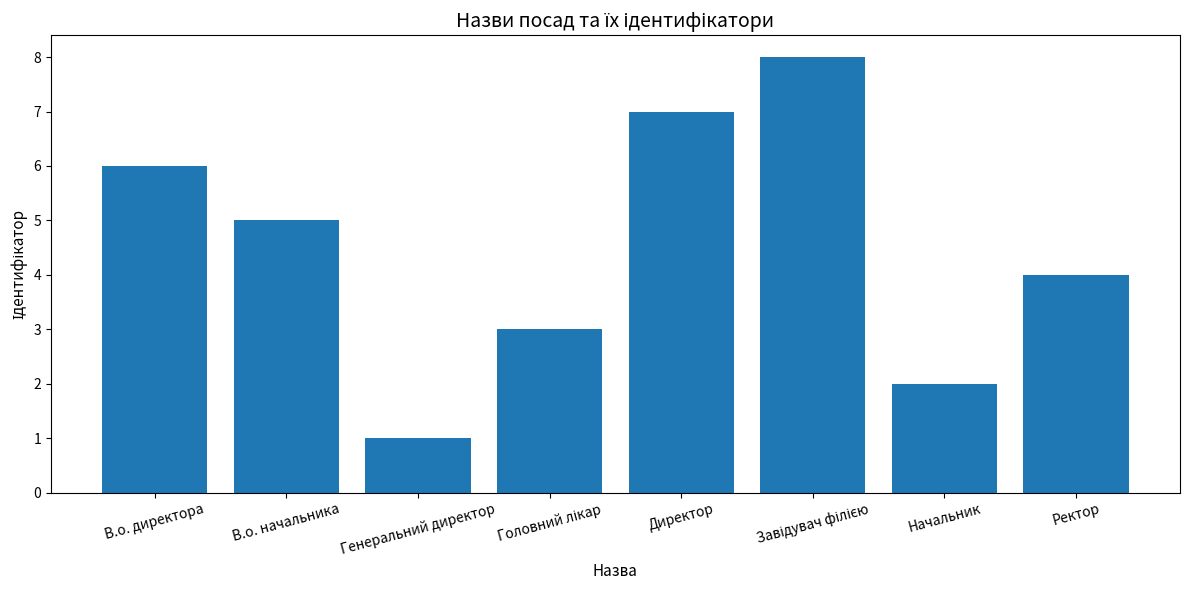

True or false: the data shows 3 at Начальник.

False